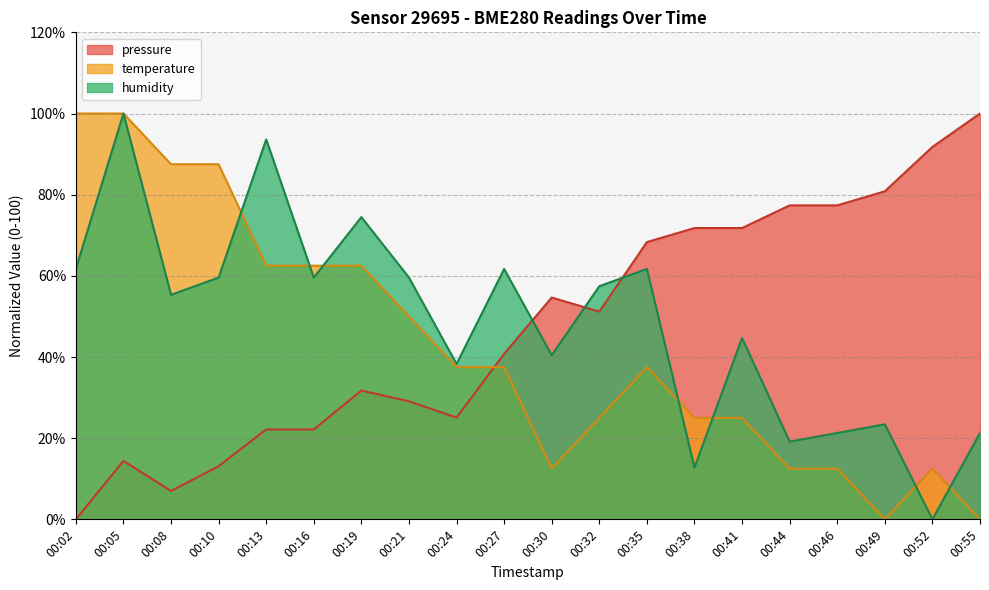

What is the difference between the temperature values at 00:02 and 00:35?

62.5